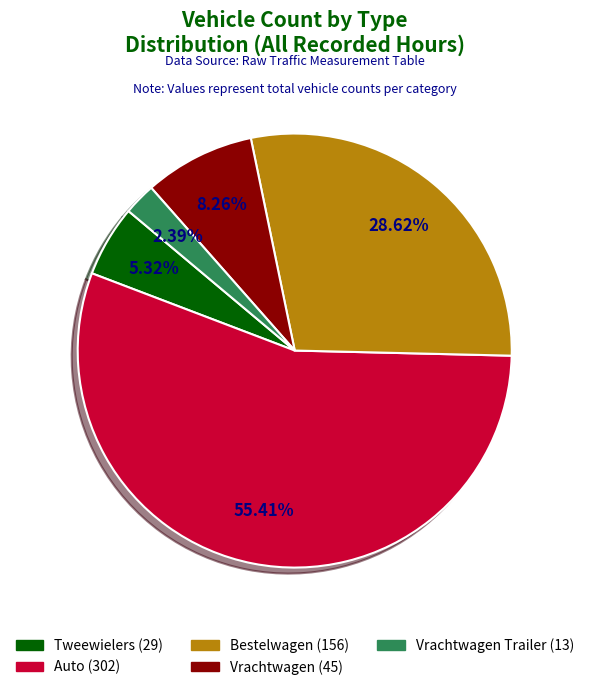

Is there any slice that represents more than half of the pie?

Yes